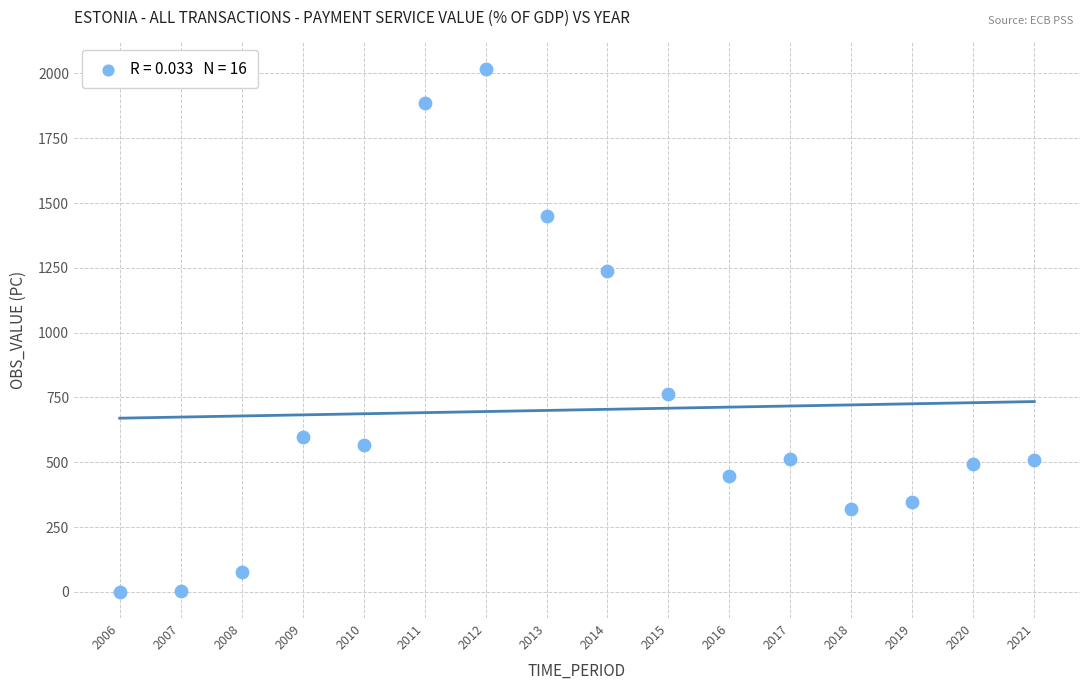

What is the range of Y values (max minus min)?

2018.4